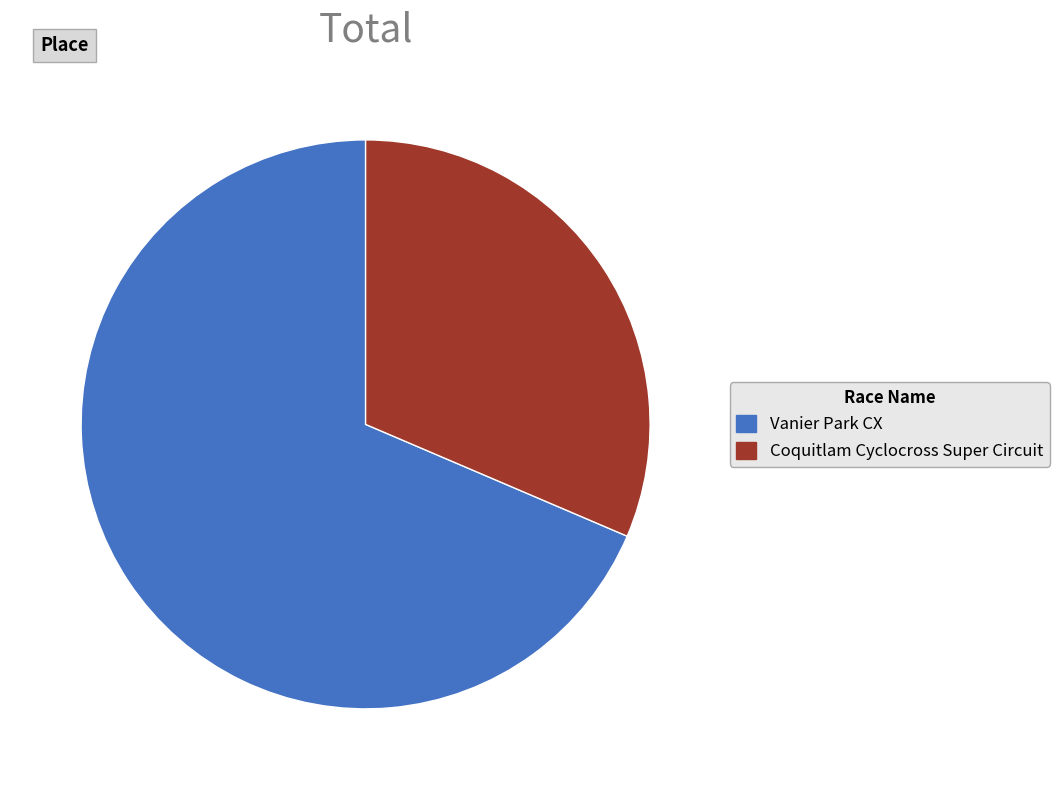

Rank the categories by value from lowest to highest.

Coquitlam Cyclocross Super Circuit, Vanier Park CX